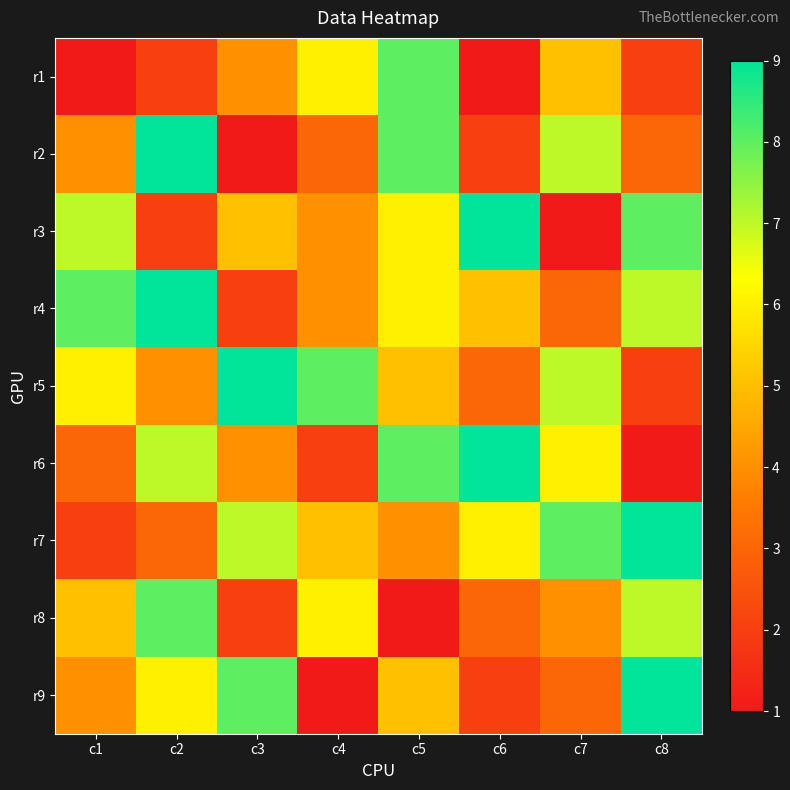

Reading left to right, extract all data points from this chart.

r1: c1=1	c2=2	c3=4	c4=6	c5=8	c6=1	c7=5	c8=2
r2: c1=4	c2=9	c3=1	c4=3	c5=8	c6=2	c7=7	c8=3
r3: c1=7	c2=2	c3=5	c4=4	c5=6	c6=9	c7=1	c8=8
r4: c1=8	c2=9	c3=2	c4=4	c5=6	c6=5	c7=3	c8=7
r5: c1=6	c2=4	c3=9	c4=8	c5=5	c6=3	c7=7	c8=2
r6: c1=3	c2=7	c3=4	c4=2	c5=8	c6=9	c7=6	c8=1
r7: c1=2	c2=3	c3=7	c4=5	c5=4	c6=6	c7=8	c8=9
r8: c1=5	c2=8	c3=2	c4=6	c5=1	c6=3	c7=4	c8=7
r9: c1=4	c2=6	c3=8	c4=1	c5=5	c6=2	c7=3	c8=9